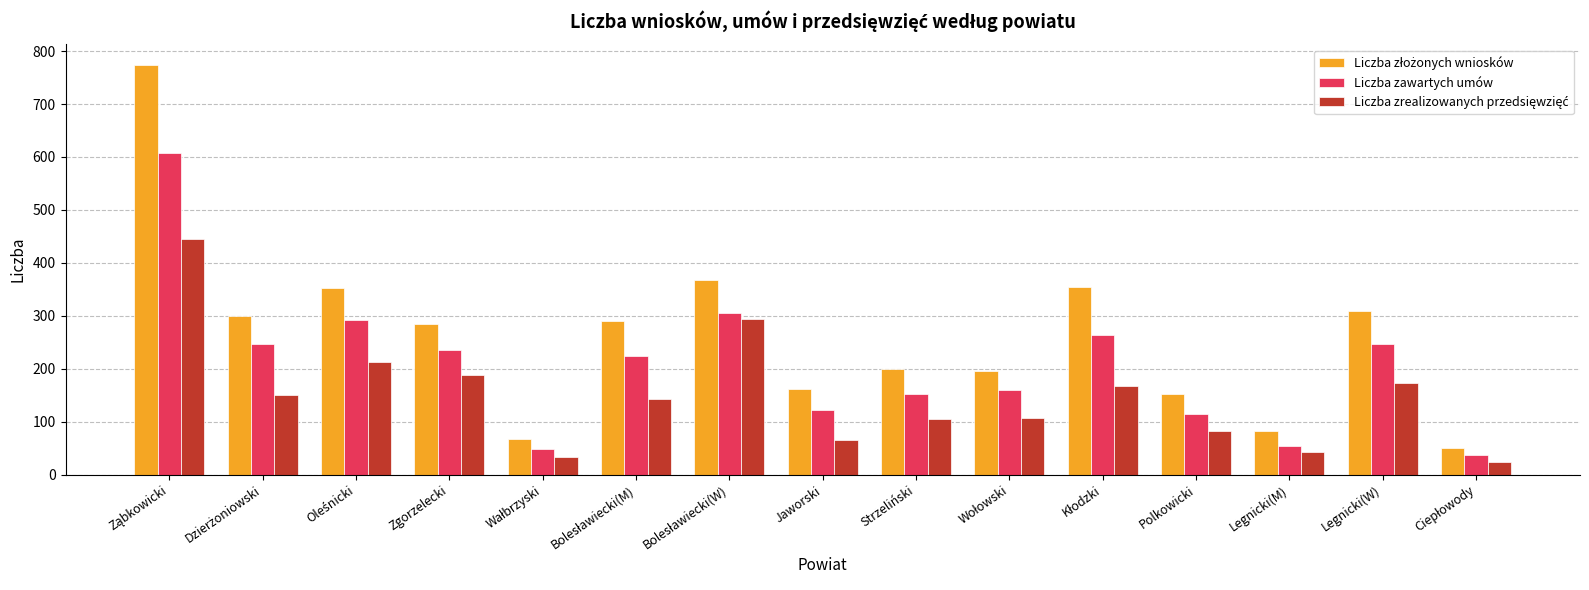

What value does the Liczba zawartych umów series have at Jaworski?

123